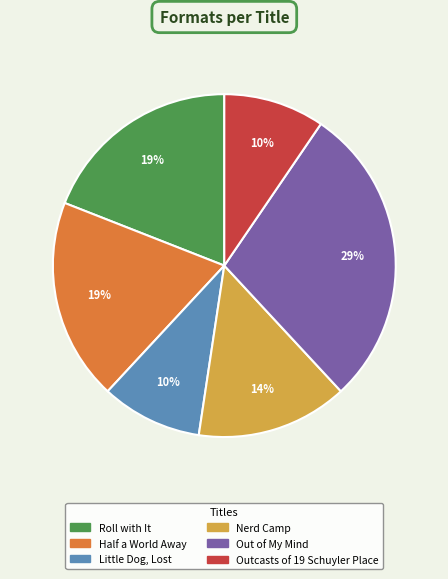

True or false: Out of My Mind accounts for 40% of the total.

False